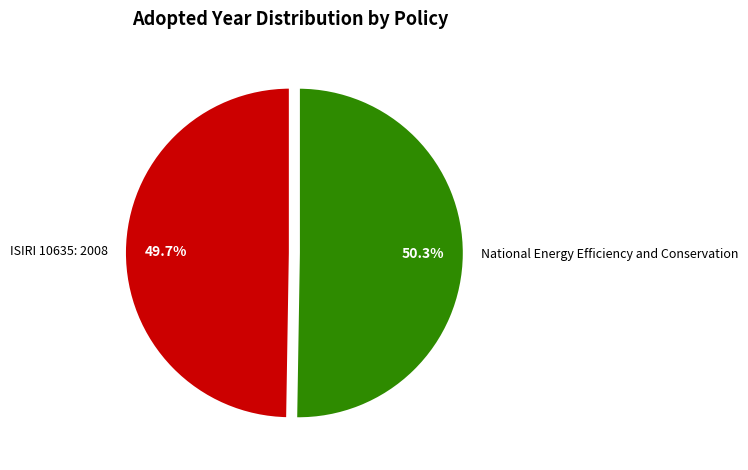

Between National Energy Efficiency and Conservation and ISIRI 10635: 2008, which is larger?

National Energy Efficiency and Conservation